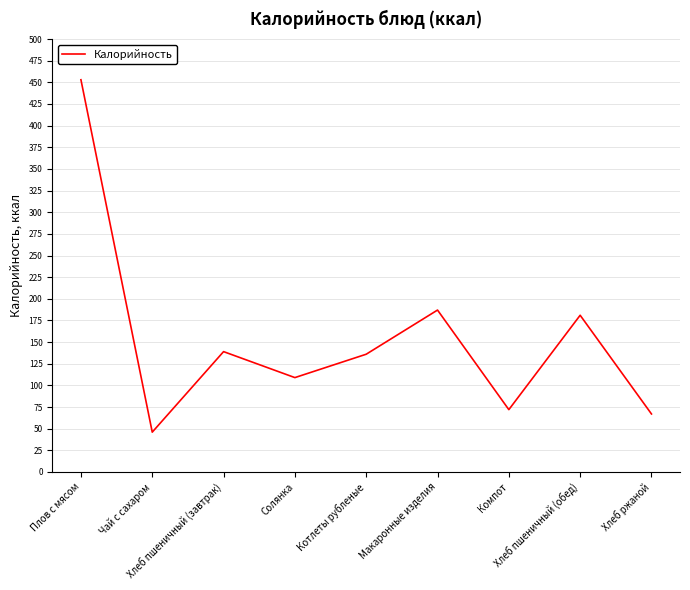

What is the difference between the maximum and minimum values?

407